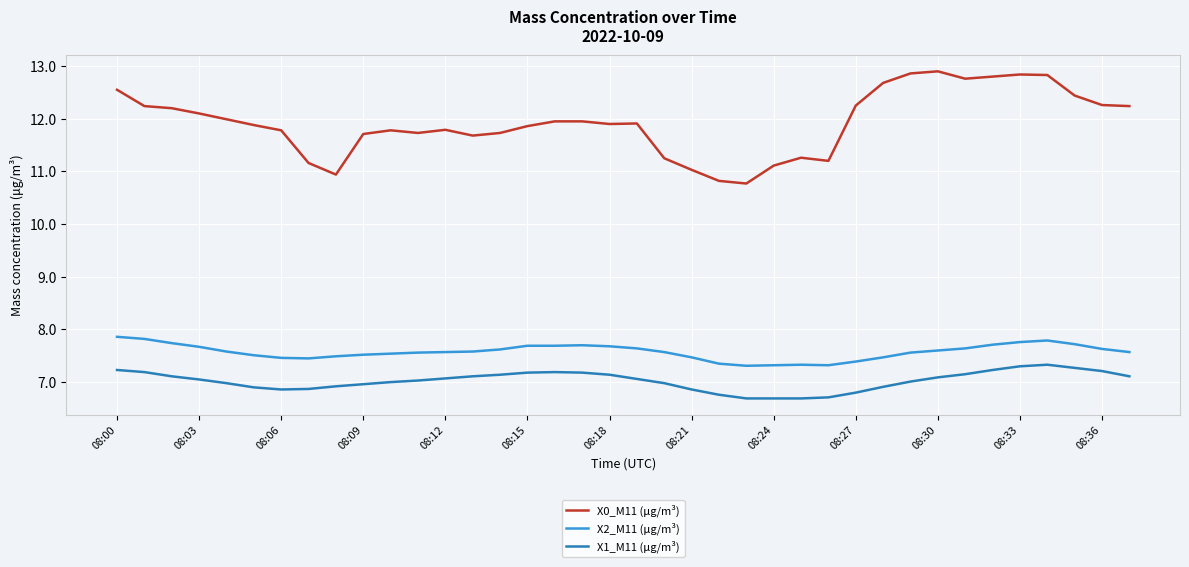

What is the maximum value shown in the chart?

12.9